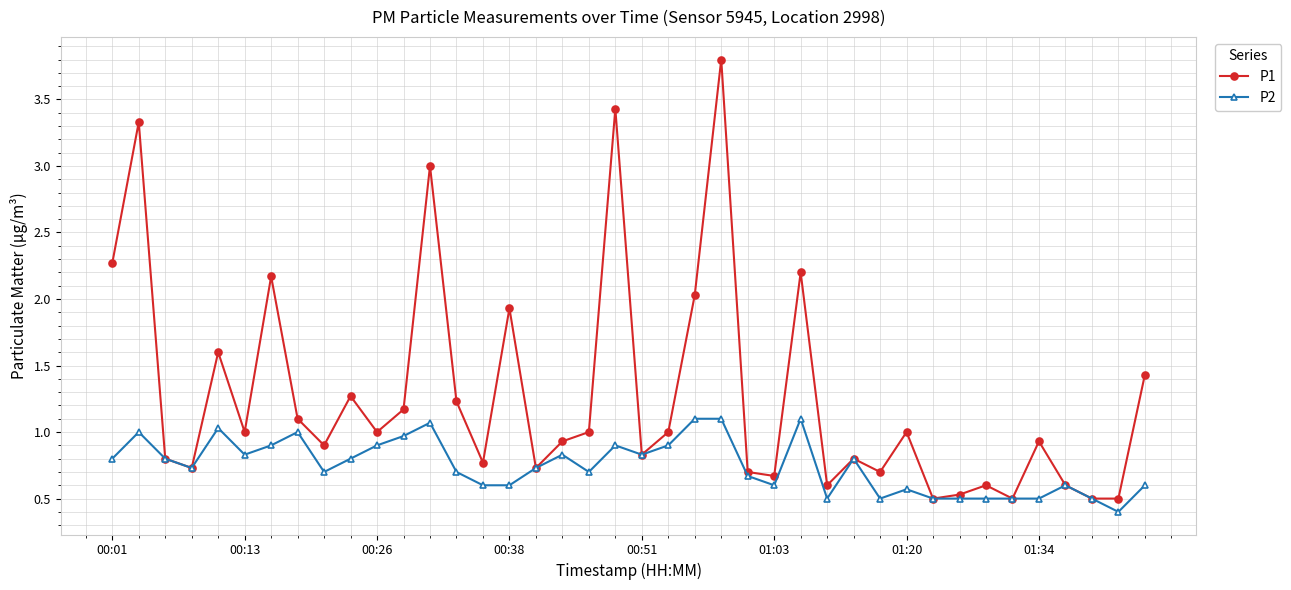

Which series has the largest range (max minus min)?

P1